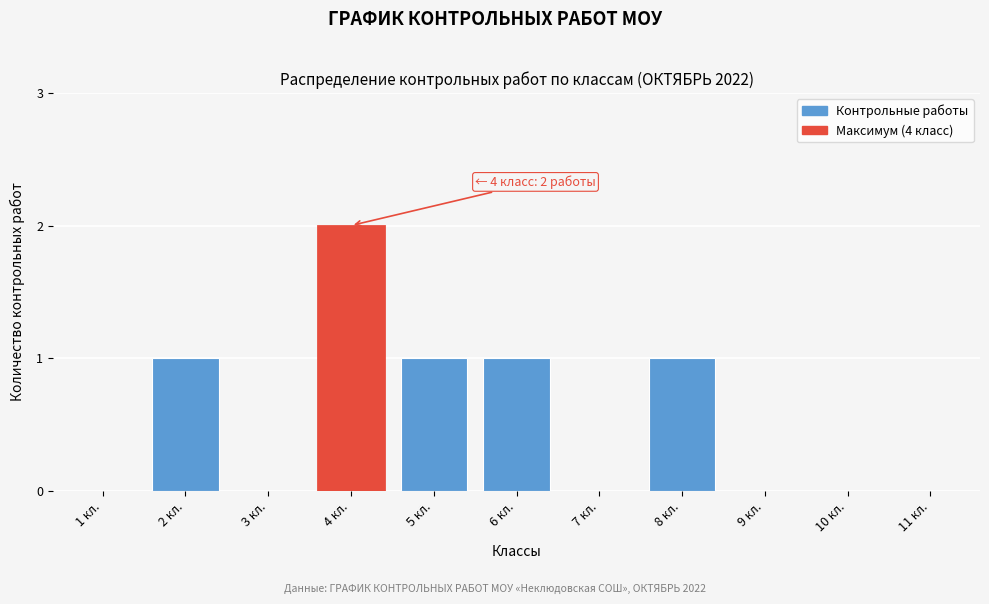

Reading right to left, extract all data points from this chart.

11 кл.=0	10 кл.=0	9 кл.=0	8 кл.=1	7 кл.=0	6 кл.=1	5 кл.=1	4 кл.=2	3 кл.=0	2 кл.=1	1 кл.=0